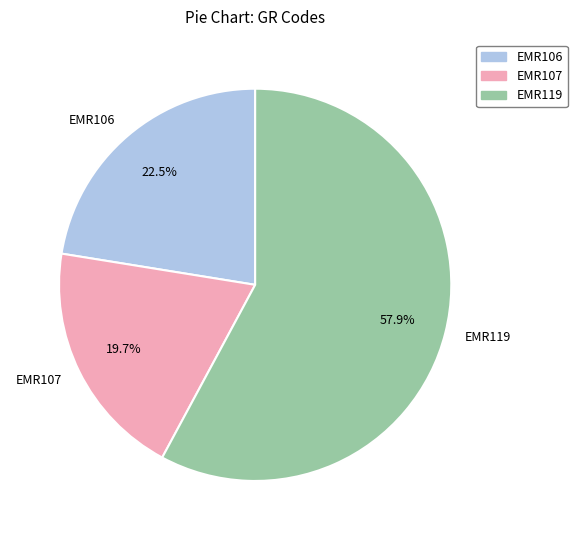

What percentage is the EMR107 slice, to the nearest percent?

20%